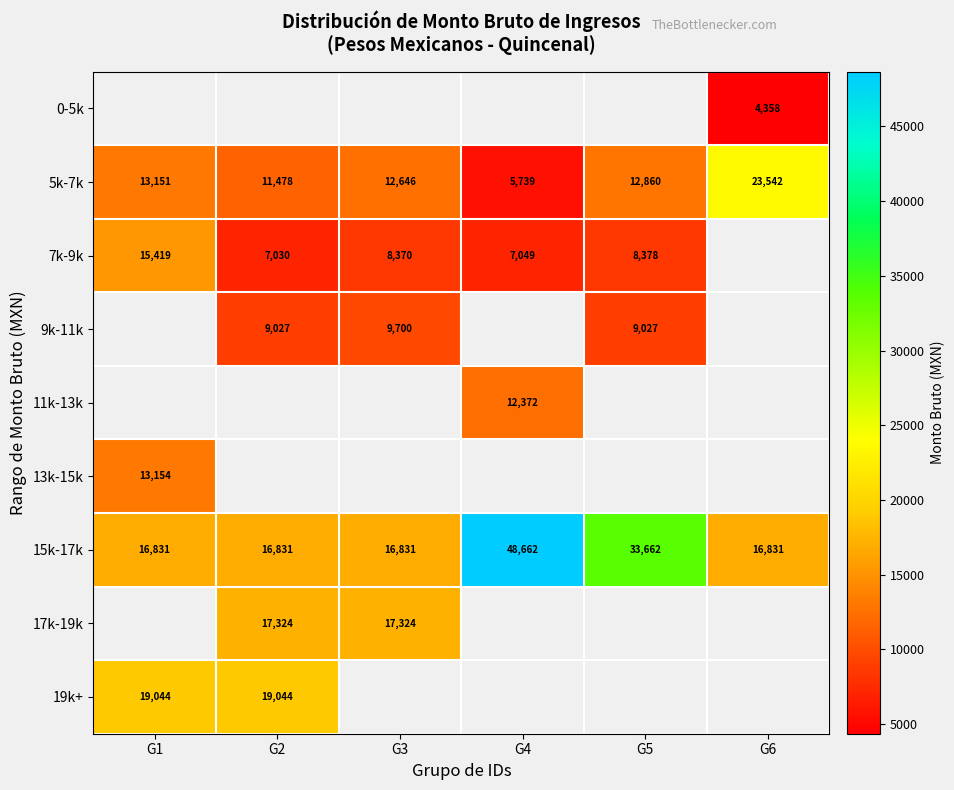

Which category has the highest value in the 5k-7k series?

G6